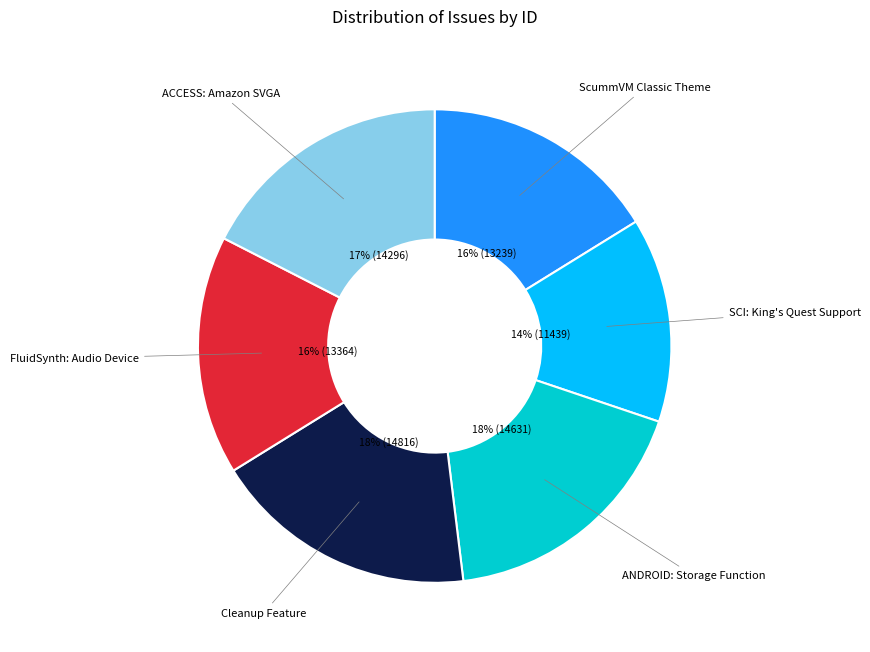

To the nearest percent, what is the combined percentage of ANDROID: Storage Function and Cleanup Feature?

36%